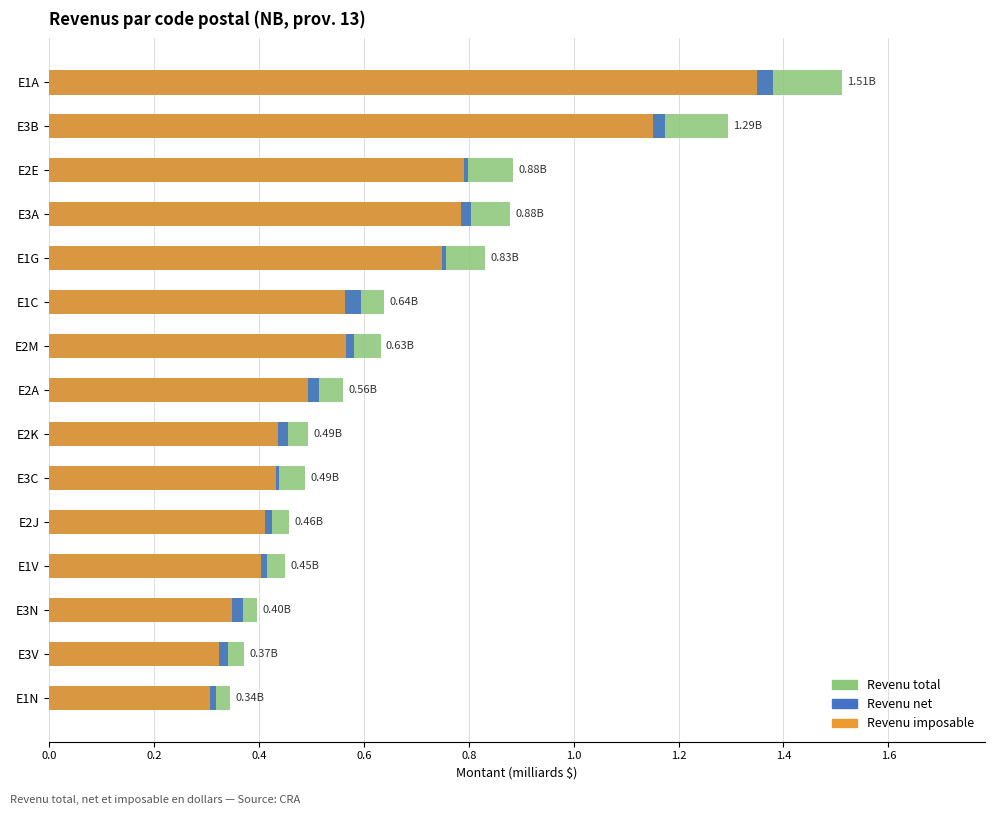

The value of Revenu net at E3V is 0.1. True or false?

False